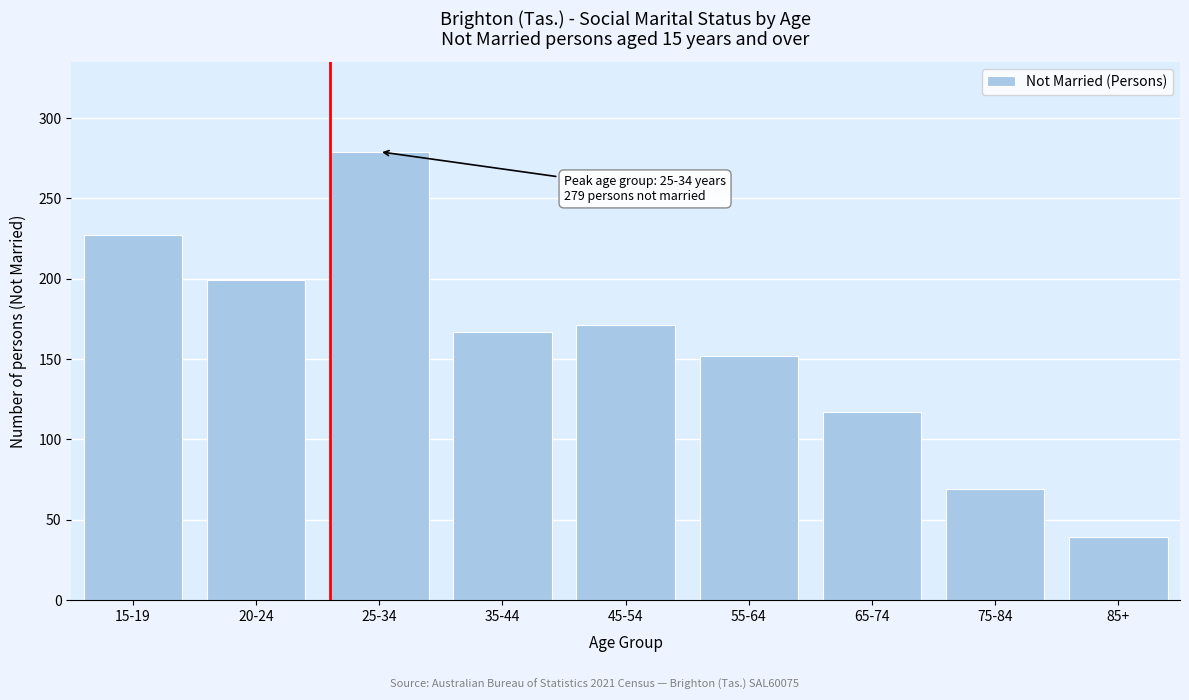

Reading right to left, transcribe all the data shown in this chart.

85+=39	75-84=69	65-74=117	55-64=152	45-54=171	35-44=167	25-34=279	20-24=199	15-19=227